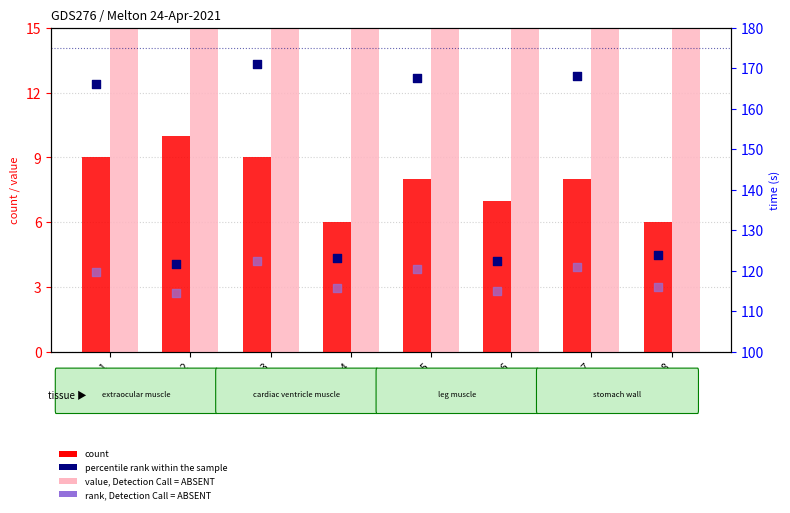

Which series has the widest spread of Y values?

percentile rank within the sample